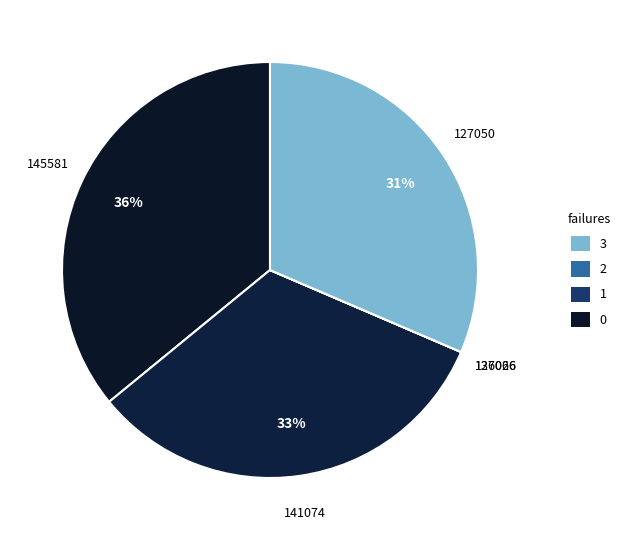

Which category has the biggest portion of the pie?

145581